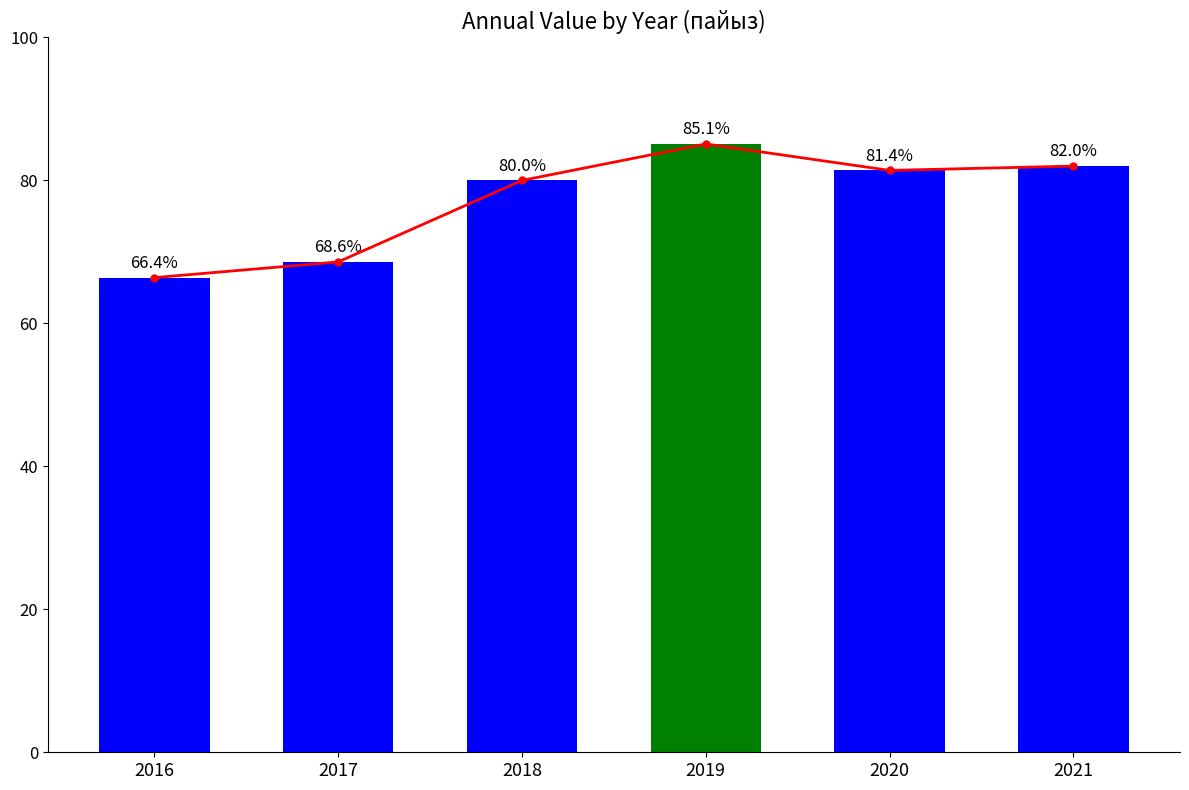

How many bars are there in total?

6